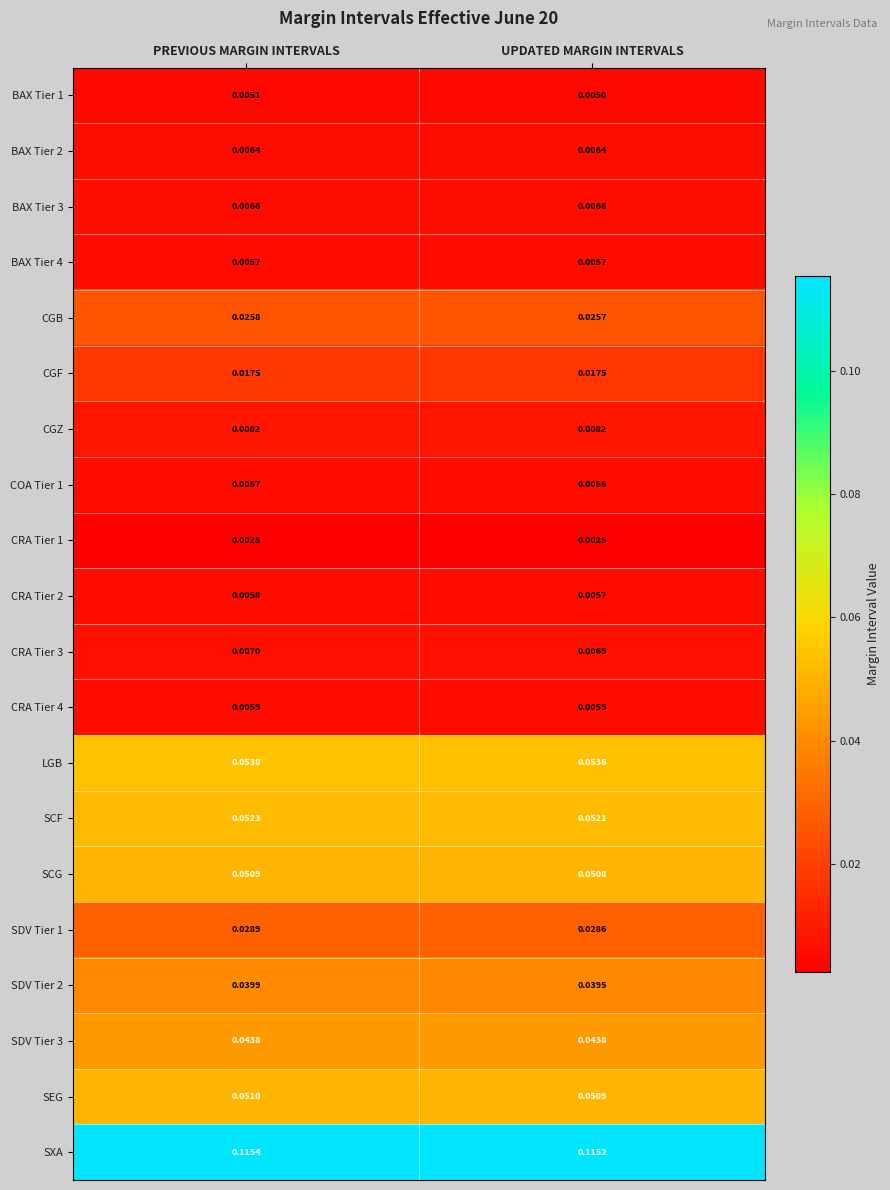

Rank the categories by SCF value from highest to lowest.

PREVIOUS MARGIN INTERVALS, UPDATED MARGIN INTERVALS